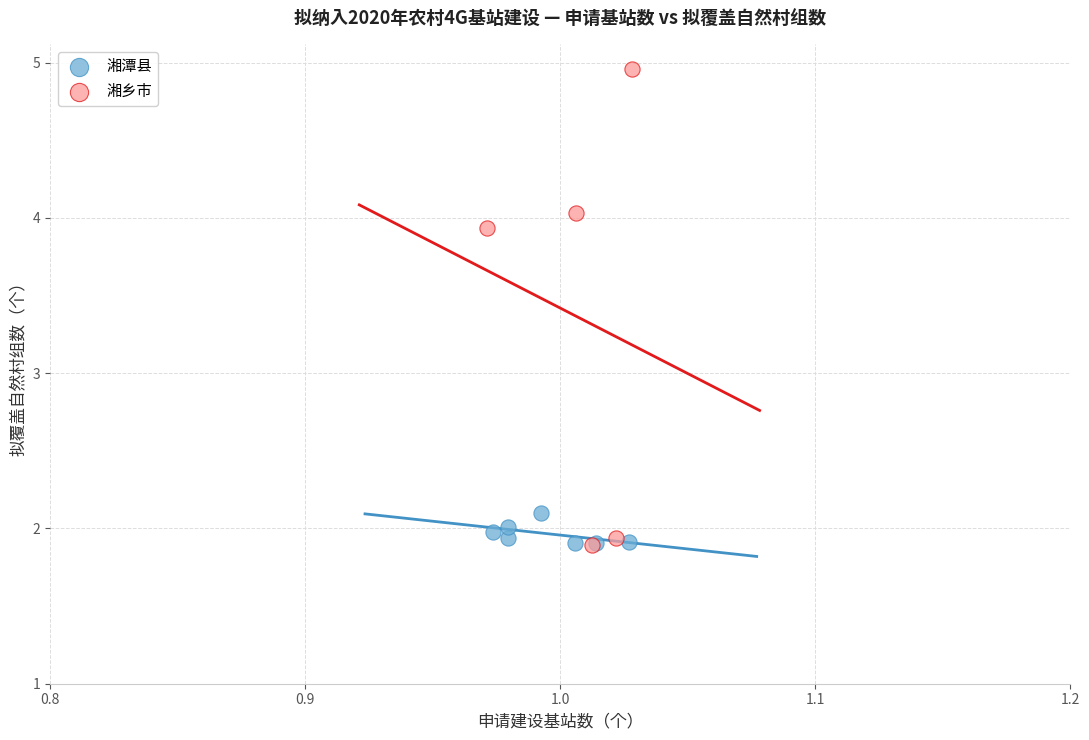

Which series reaches the maximum Y coordinate?

湘乡市